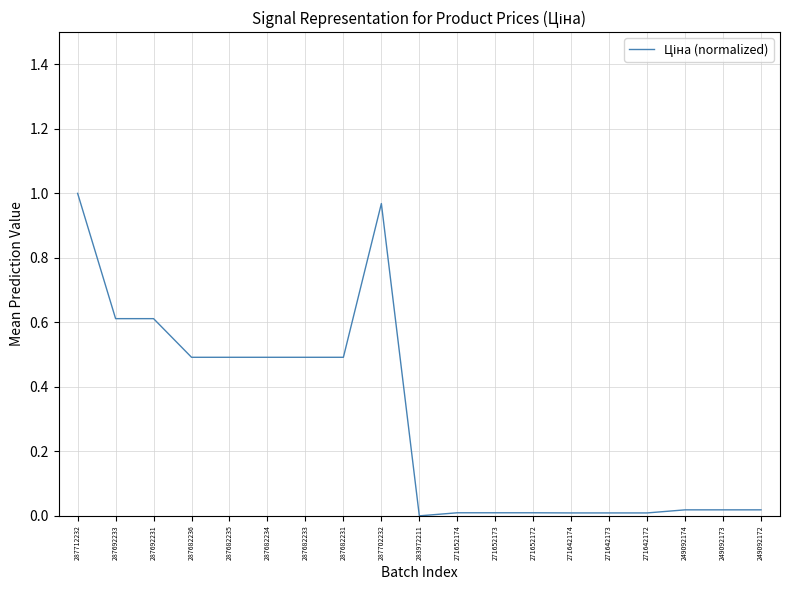

Is this an area chart (filled region under the line)?

No